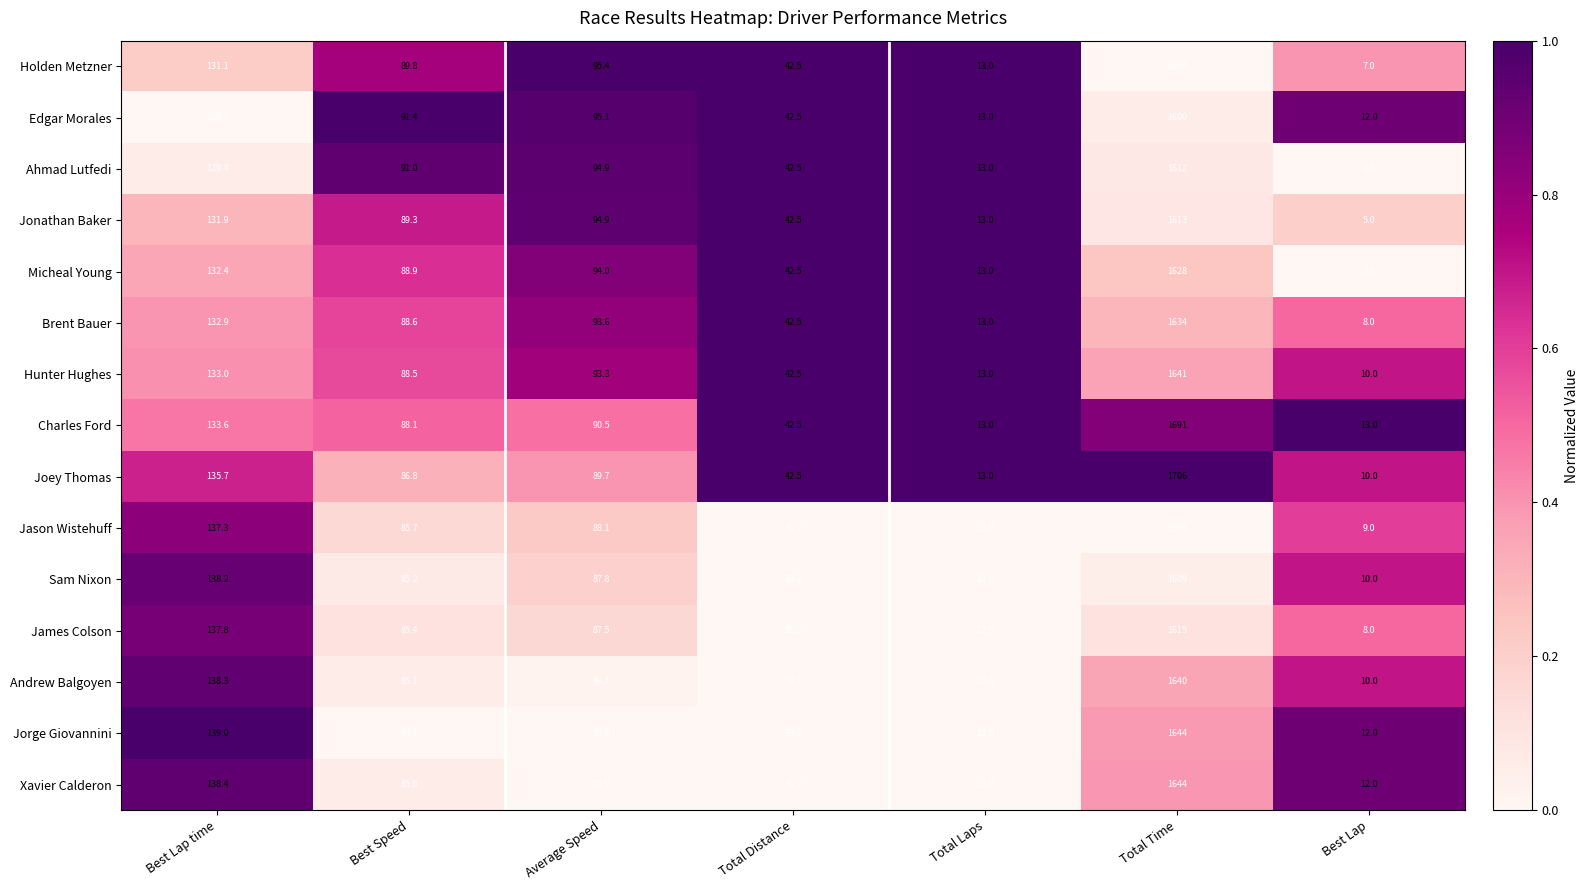

The Holden Metzner series shows 42.5 at Total Distance. True or false?

True